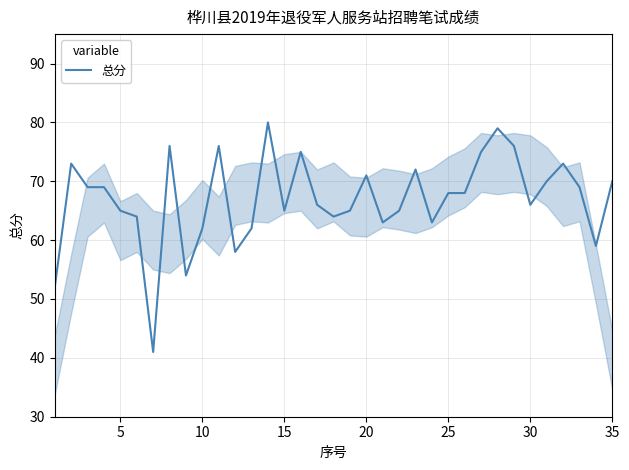

What is the maximum value shown in the chart?

80